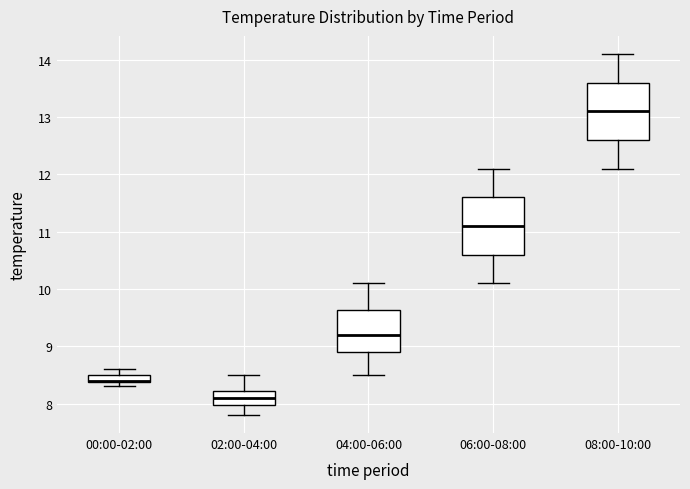

Where is the lower edge of the box for 02:00-04:00 on the y-axis? The values are not printed on the chart, so give them approximately, as read against the axis.

8.0